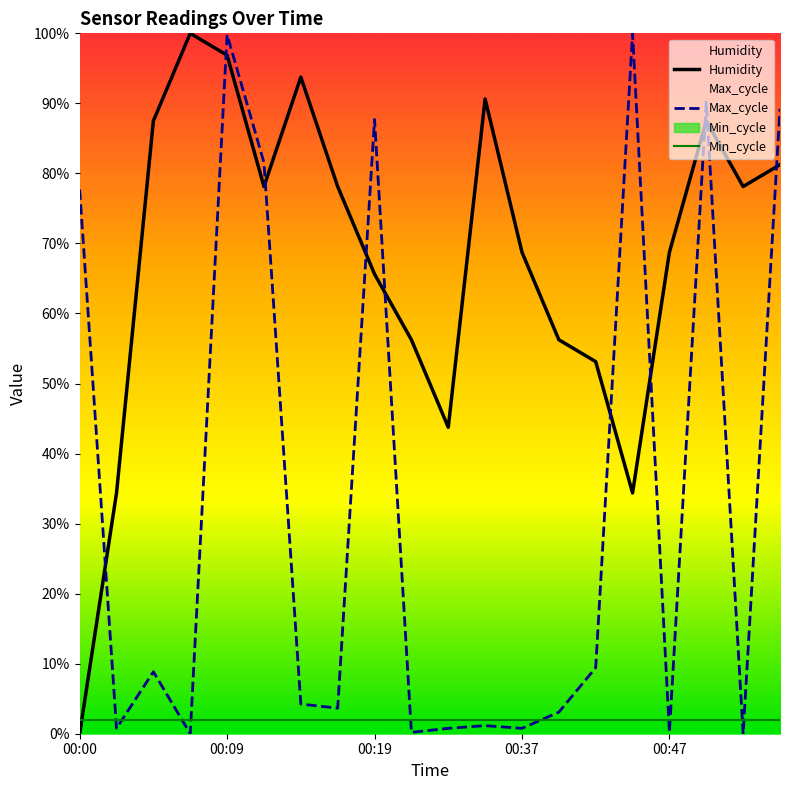

The Humidity series shows 166.0 at 00:47. True or false?

False